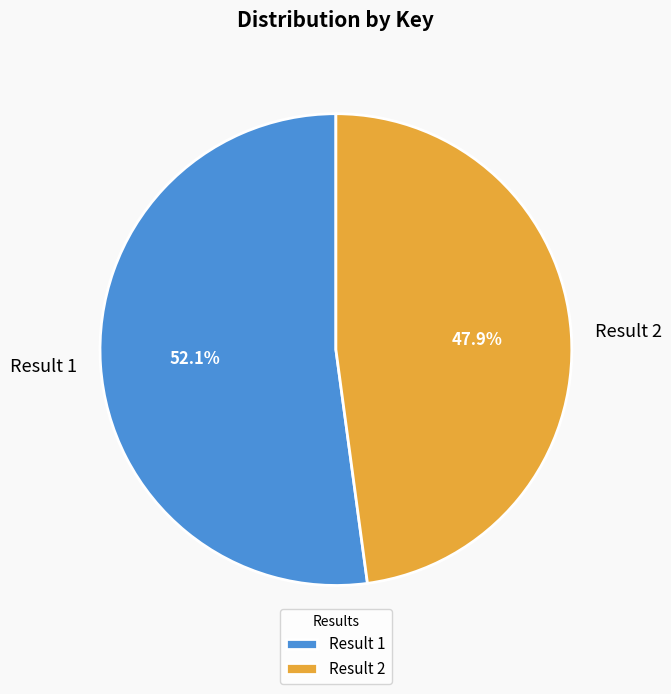

True or false: Result 1 accounts for 52% of the total.

True